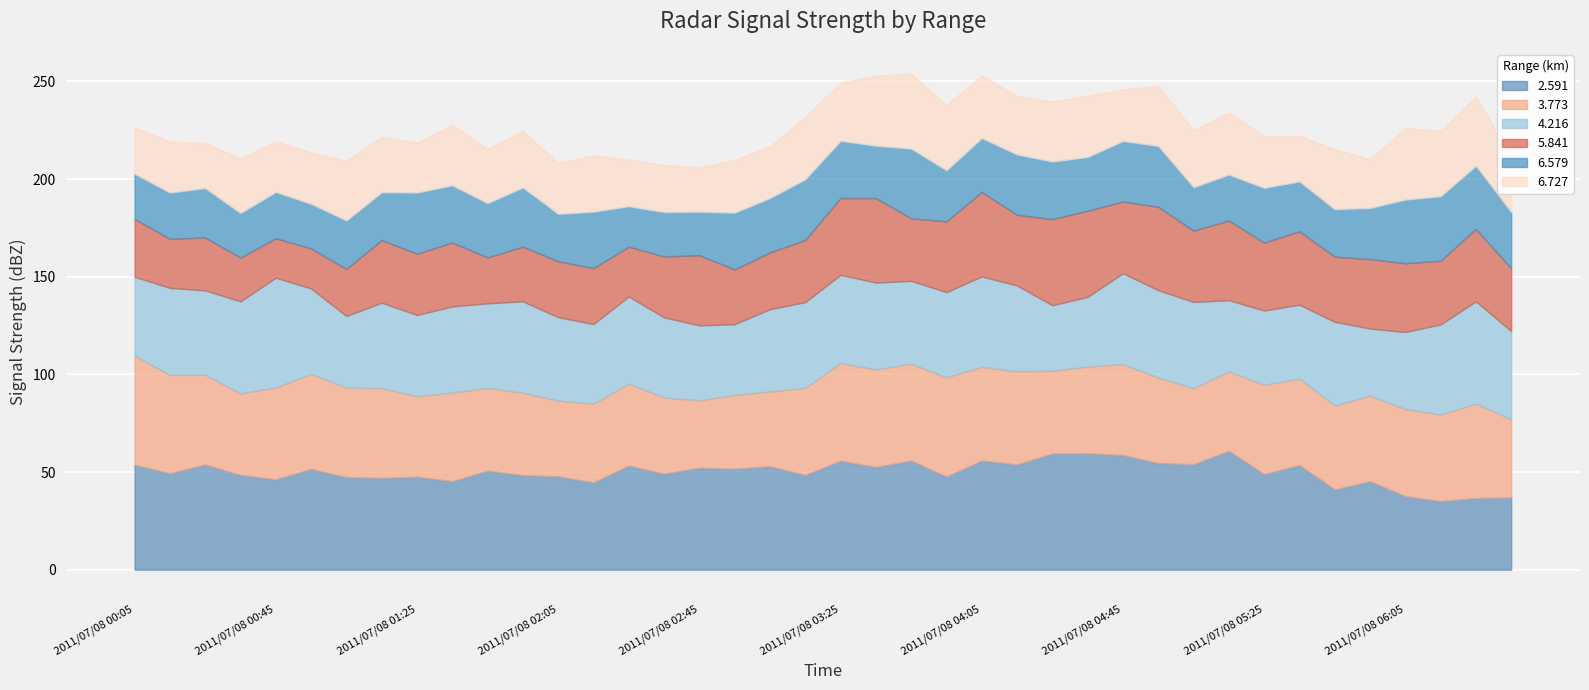

Between which two adjacent categories do 3.773 and 4.216 first intersect?

2011/07/08 00:25 and 2011/07/08 00:35